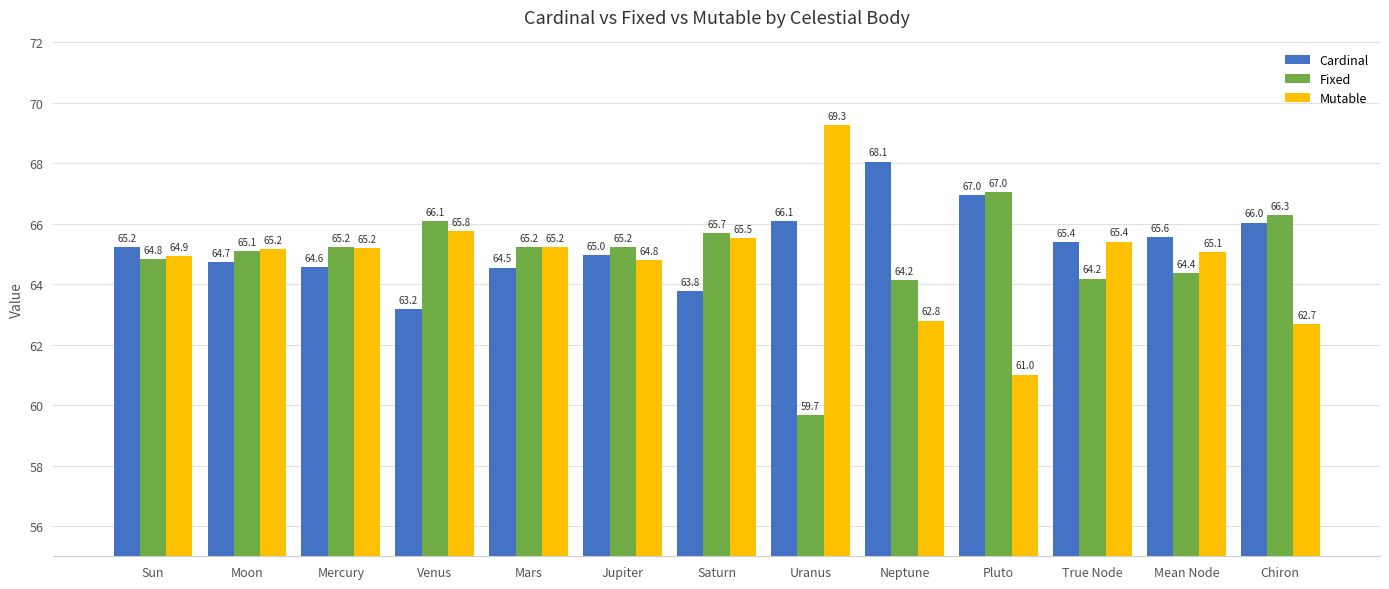

What is the difference between the second highest and minimum values in the Fixed series?

6.6